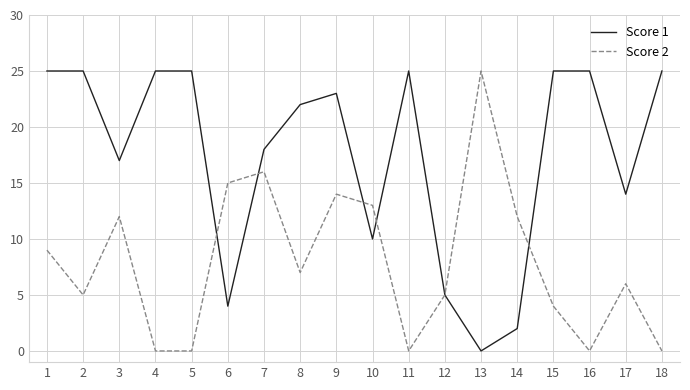

What value does the Score 2 series have at 8, to the nearest 10?

10